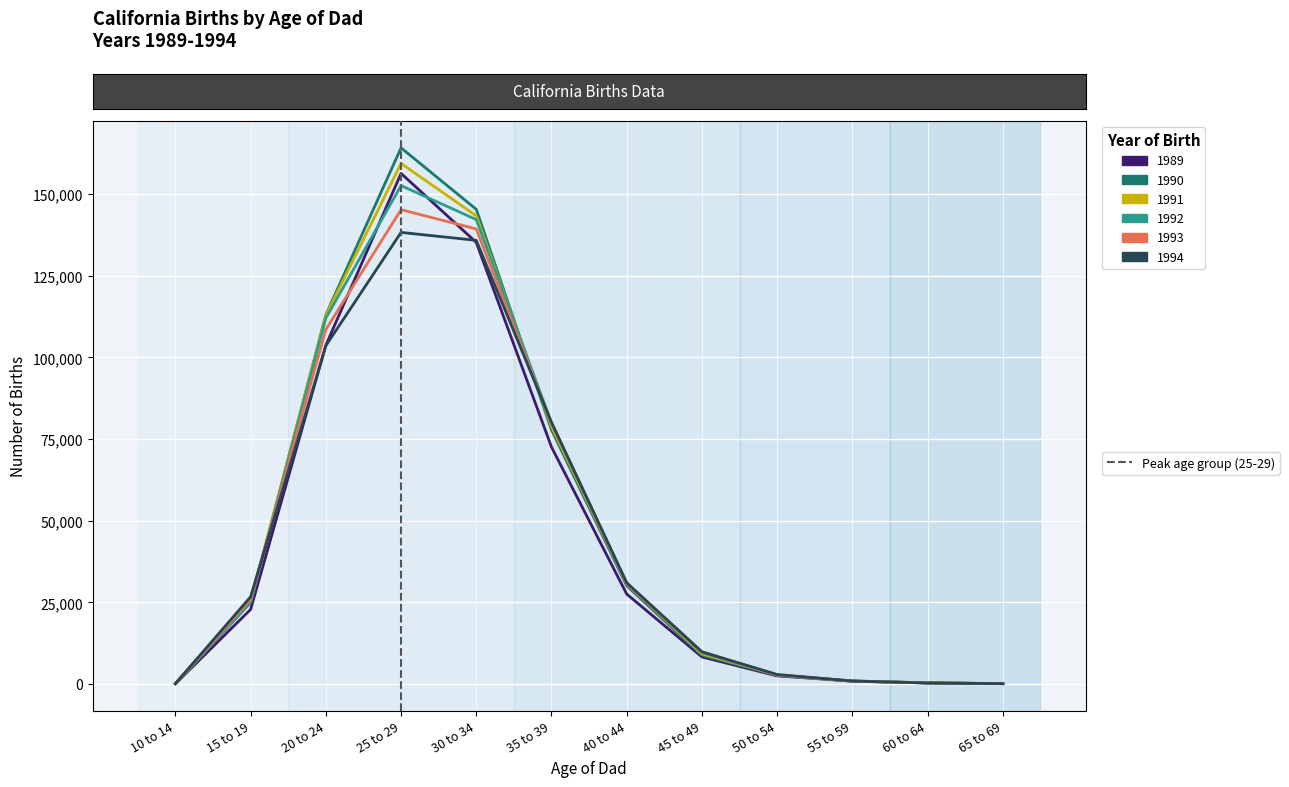

Where is the data nearest to the value 0?

10 to 14